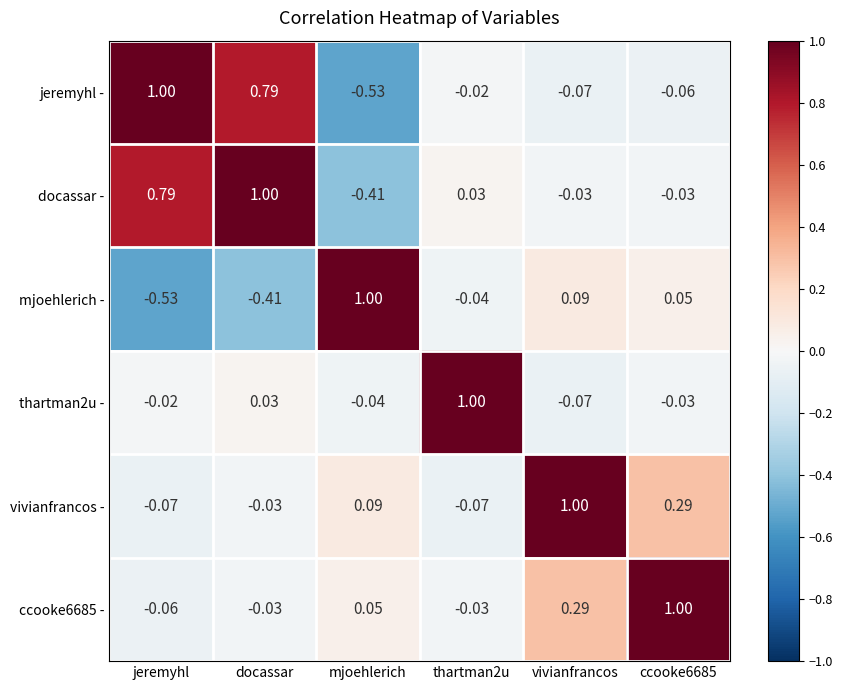

Is the value of mjoehlerich - at mjoehlerich greater than the value of jeremyhl - at vivianfrancos?

Yes